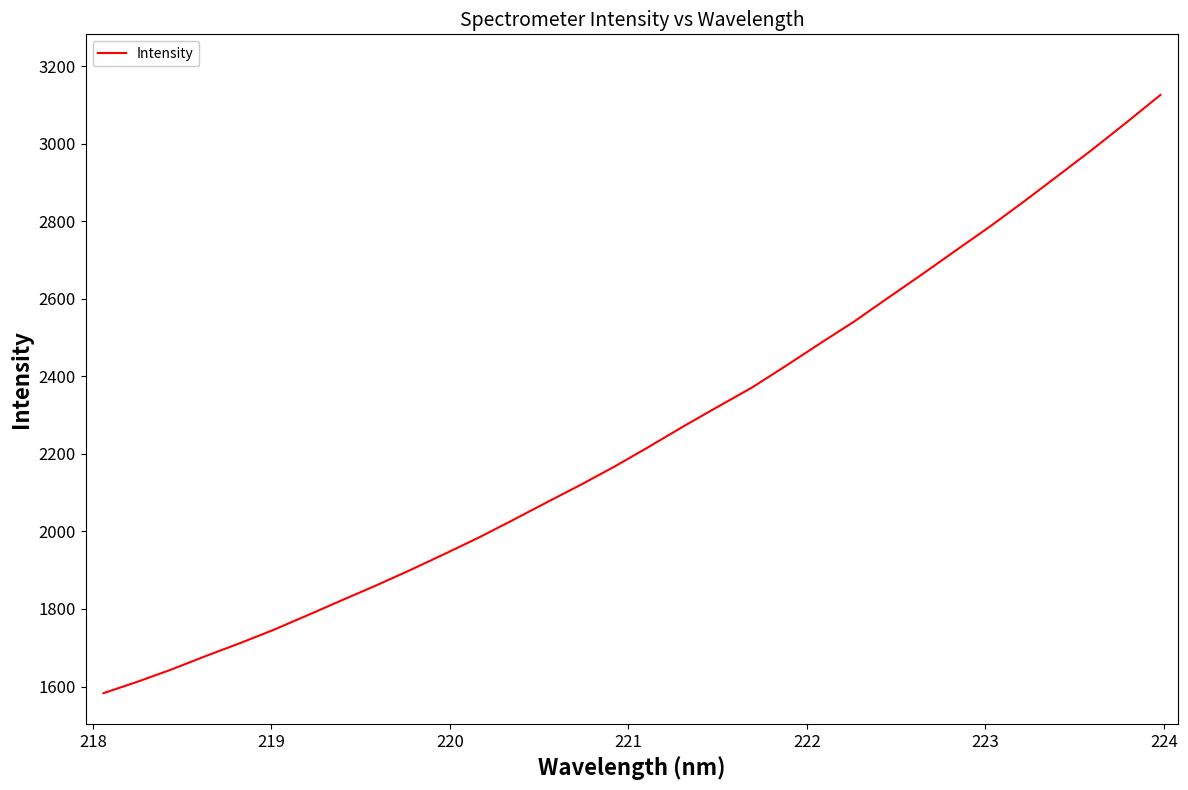

What is the greatest value displayed?

3126.1